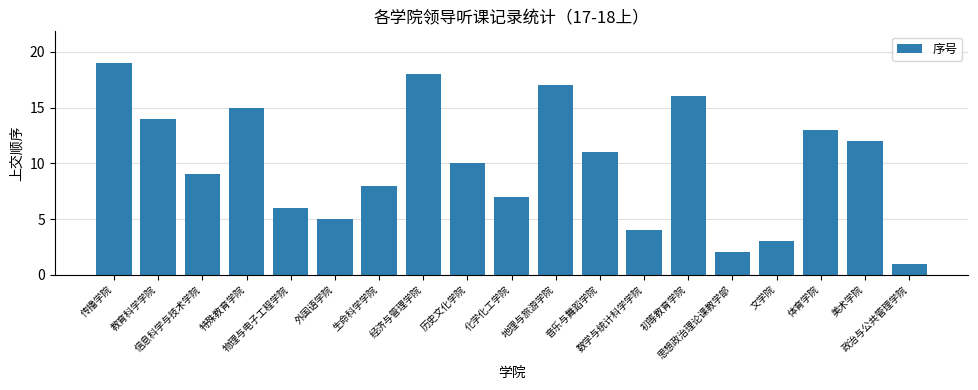

Count the number of categories in the chart.

19